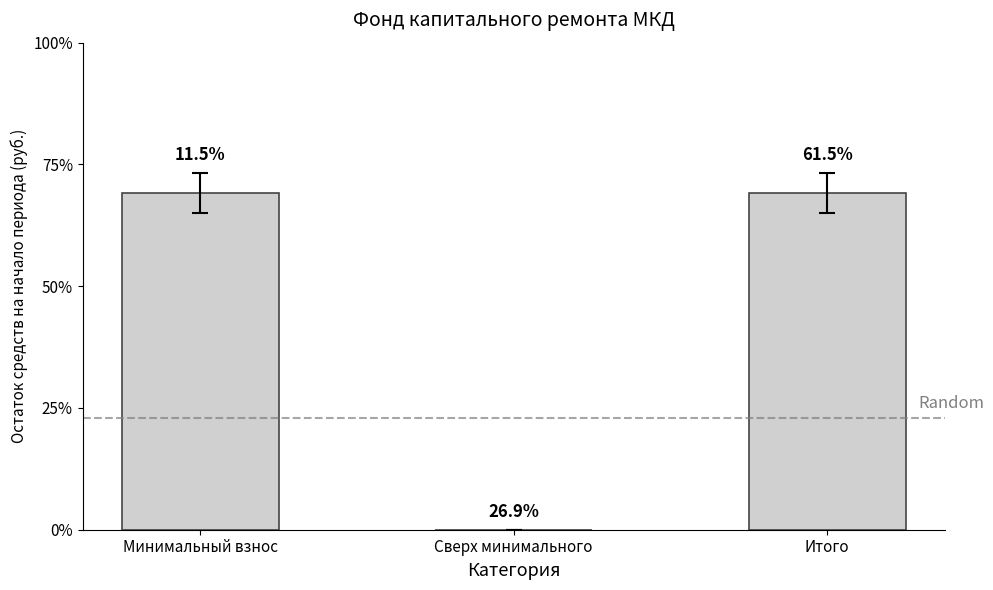

True or false: the data shows 3799.7 at Итого.

True